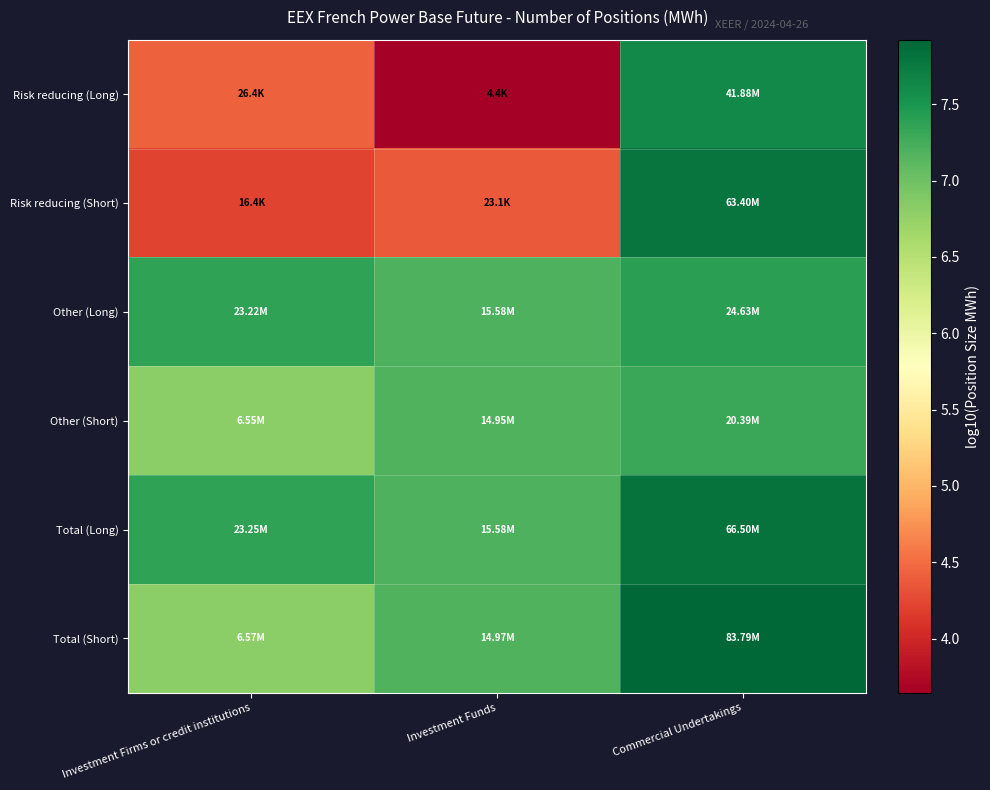

Reading left to right, list all the values displayed in this chart.

Risk reducing (Long): Investment Firms or credit institutions=4.4	Investment Funds=3.6	Commercial Undertakings=7.6
Risk reducing (Short): Investment Firms or credit institutions=4.2	Investment Funds=4.4	Commercial Undertakings=7.8
Other (Long): Investment Firms or credit institutions=7.4	Investment Funds=7.2	Commercial Undertakings=7.4
Other (Short): Investment Firms or credit institutions=6.8	Investment Funds=7.2	Commercial Undertakings=7.3
Total (Long): Investment Firms or credit institutions=7.4	Investment Funds=7.2	Commercial Undertakings=7.8
Total (Short): Investment Firms or credit institutions=6.8	Investment Funds=7.2	Commercial Undertakings=7.9